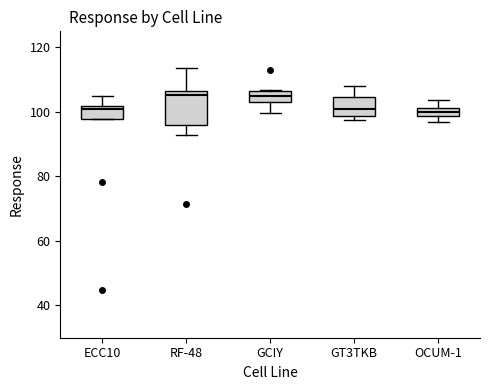

Which box is the tallest, from its lower edge to its upper edge?

RF-48